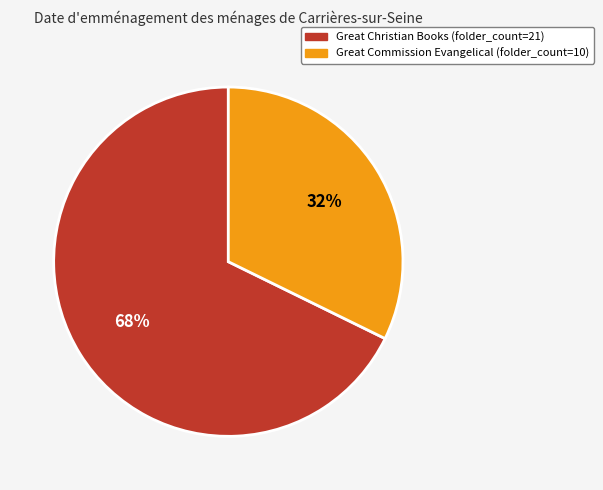

Is there a majority slice in this chart?

Yes